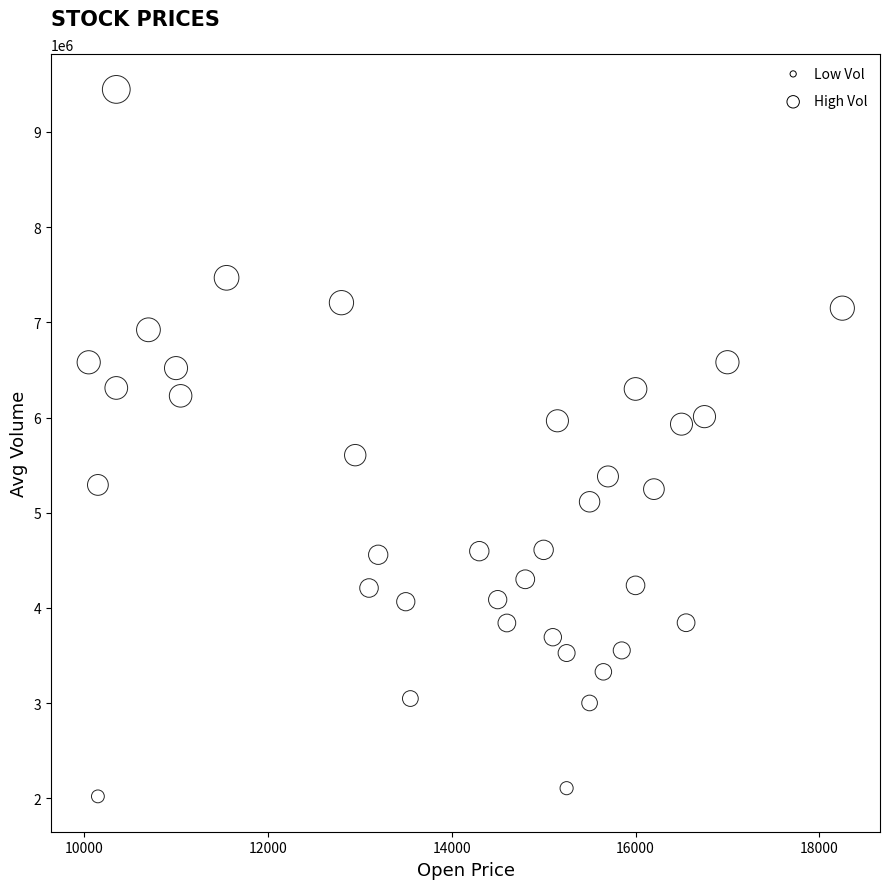

What is the range of Y values (max minus min)?

7426700